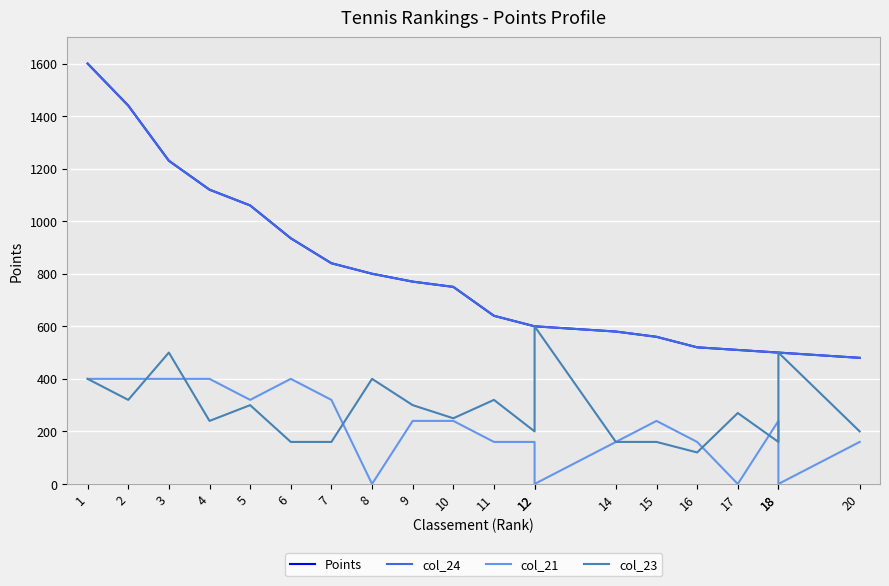

Does the chart display data point markers on the line(s)?

No